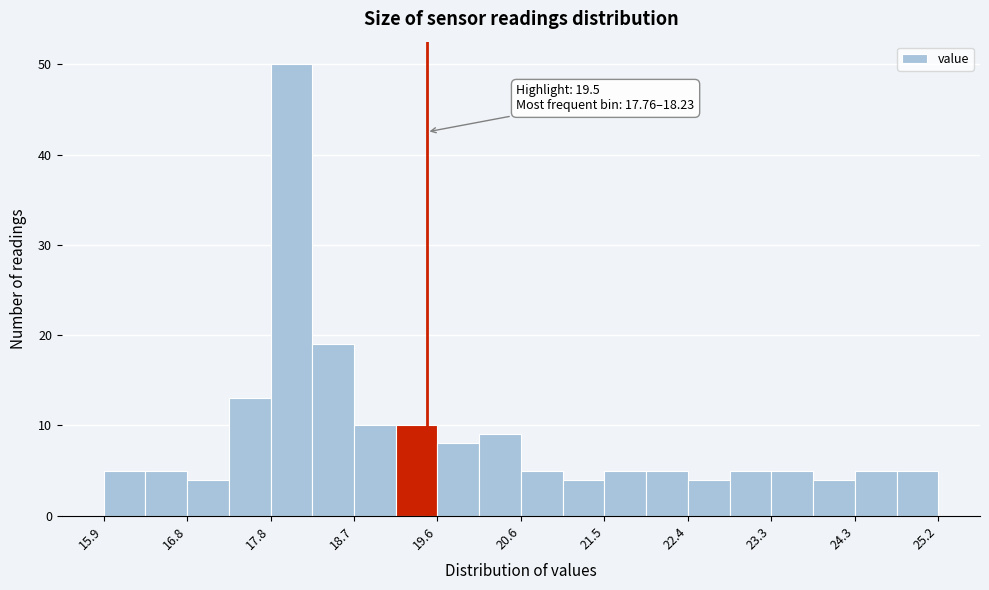

Over which range of the x-axis is the bar tallest?

17.8 to 18.2